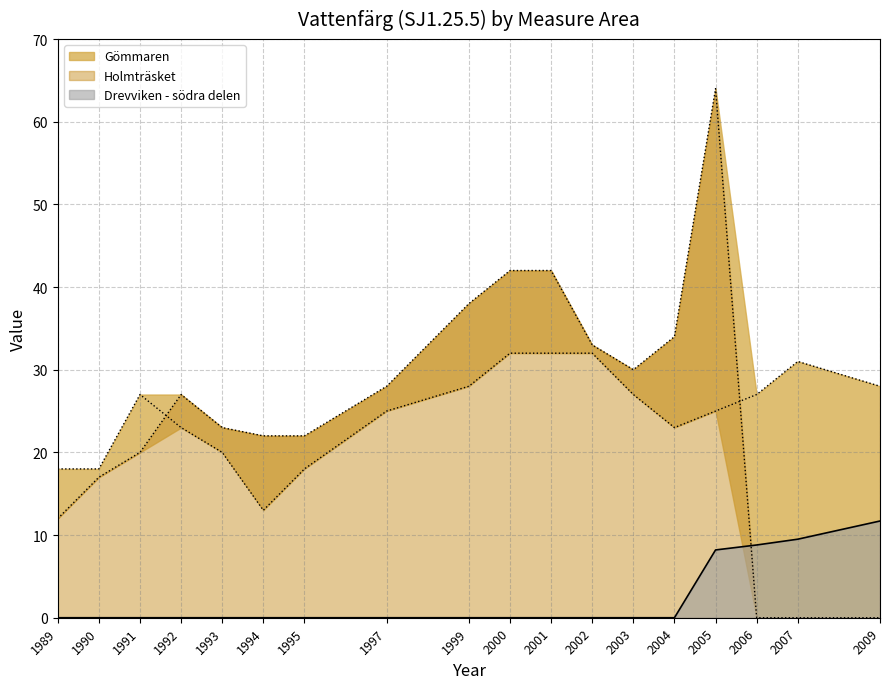

Is the value of Gömmaren at 1989 greater than the value of Holmträsket at 1992?

No